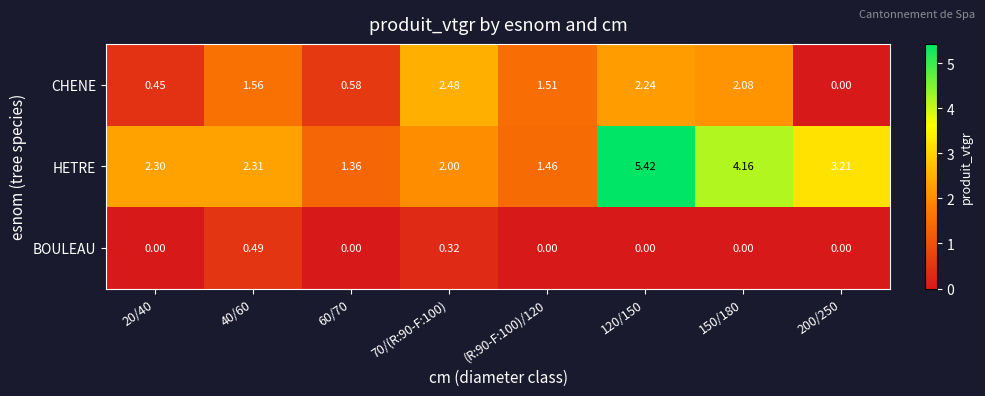

List the series in order of their overall mean, lowest first.

BOULEAU, CHENE, HETRE